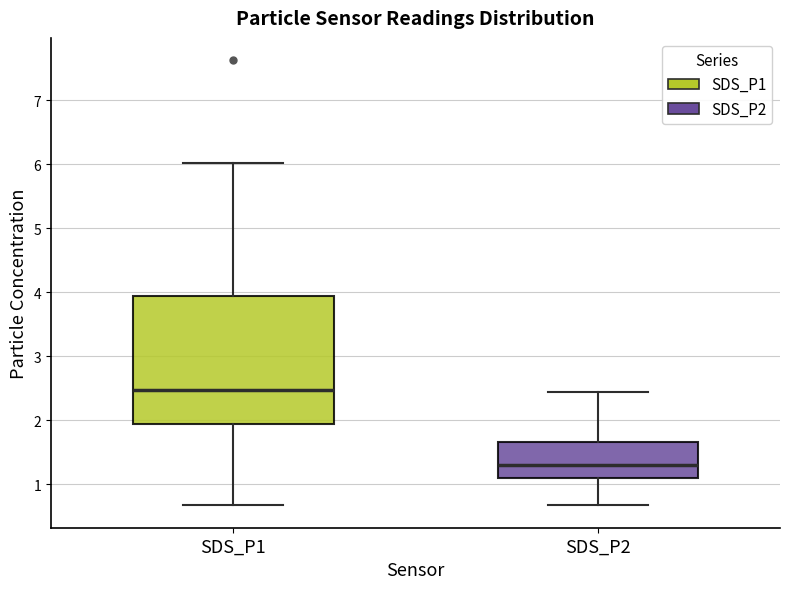

Which box's median line is the lowest?

SDS_P2